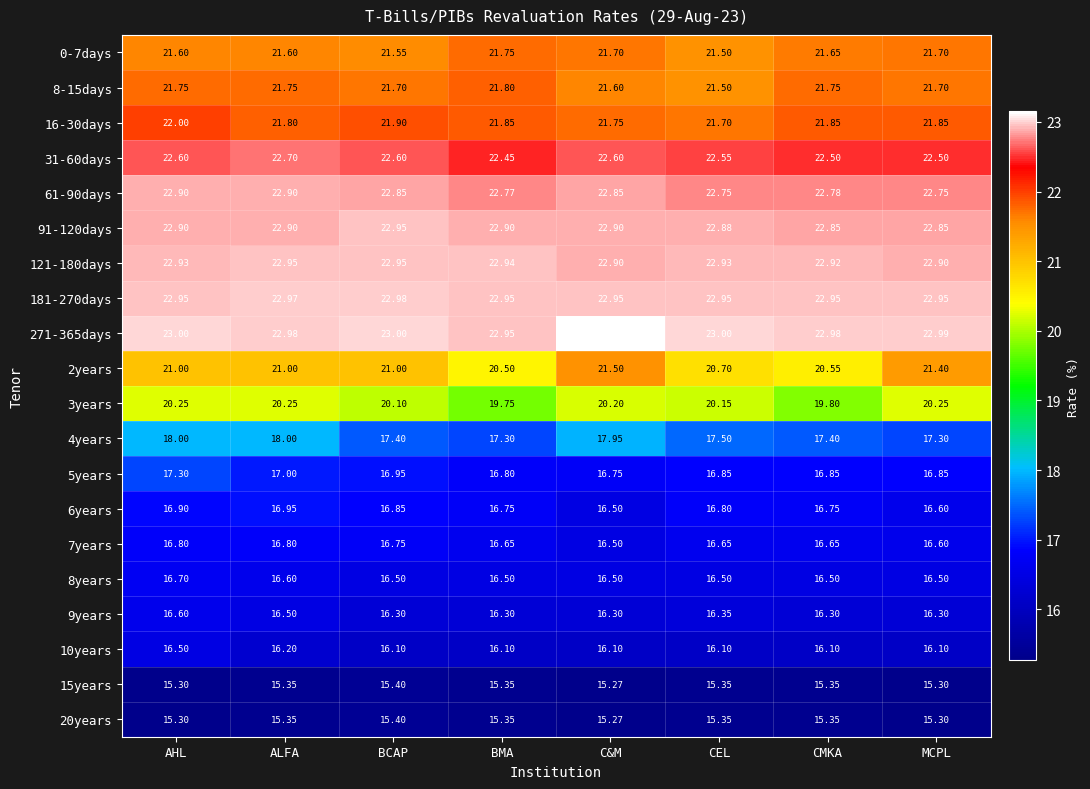

At which label is 15years closest to 15?

C&M